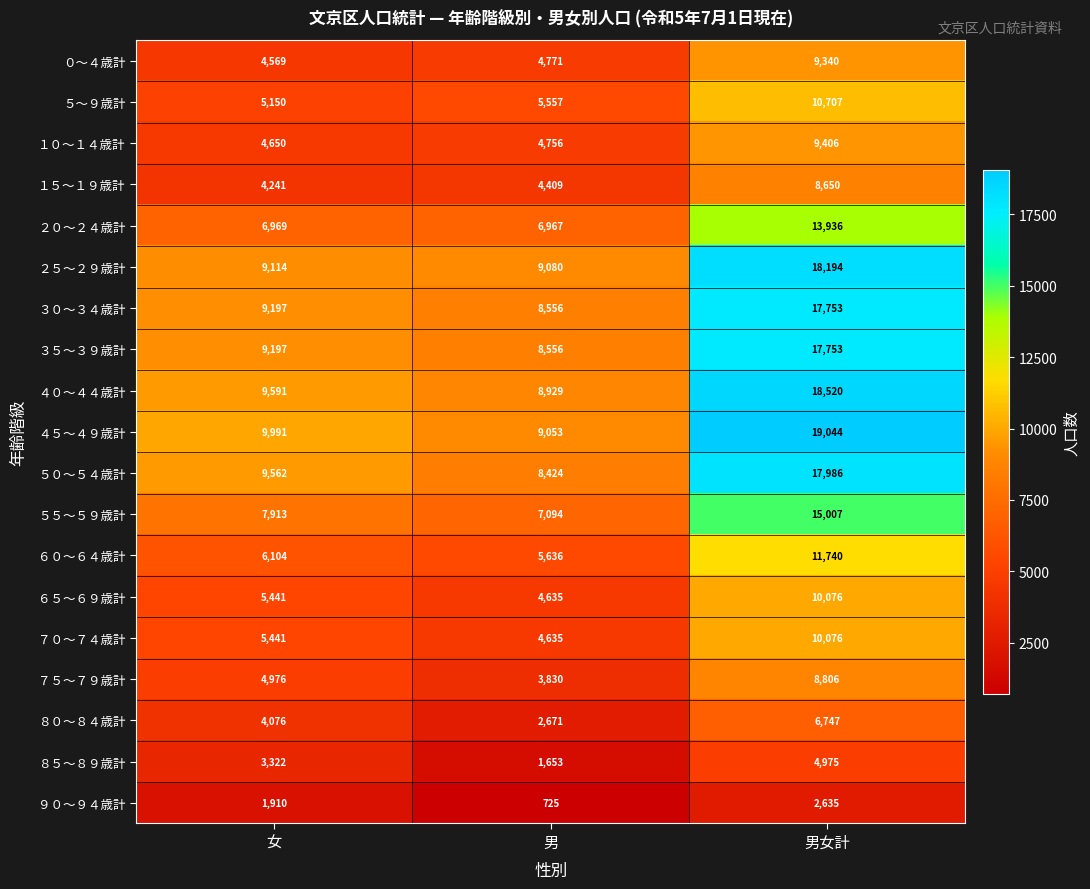

What is the greatest value displayed?

19044